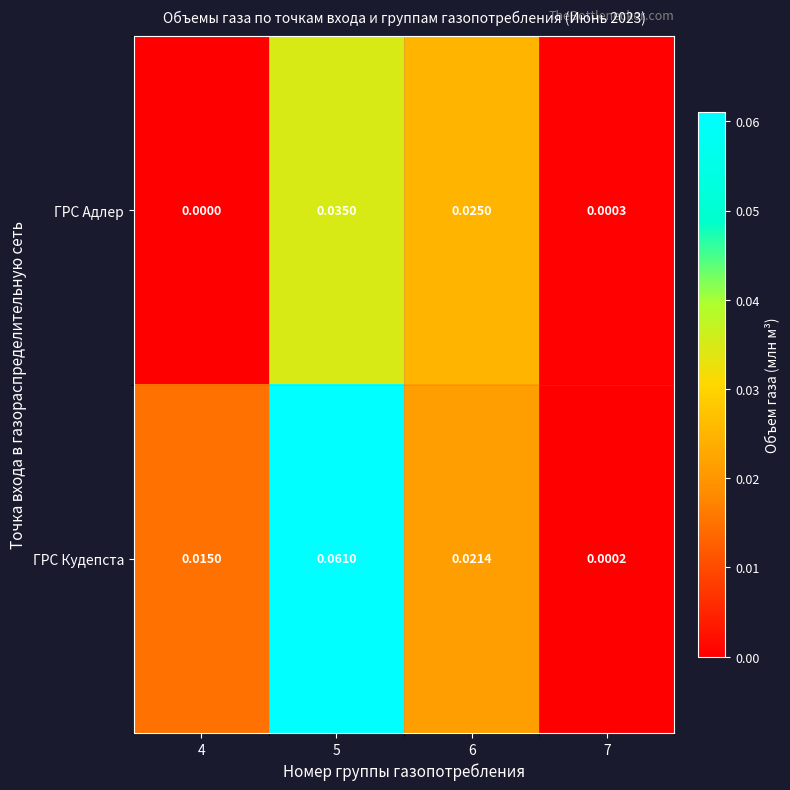

Is the value of ГРС Кудепста at 6 greater than the value of ГРС Адлер at 4?

Yes